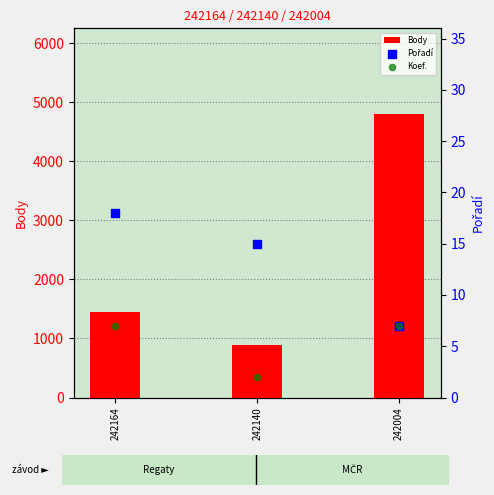

Which series has the largest total across all categories?

Body